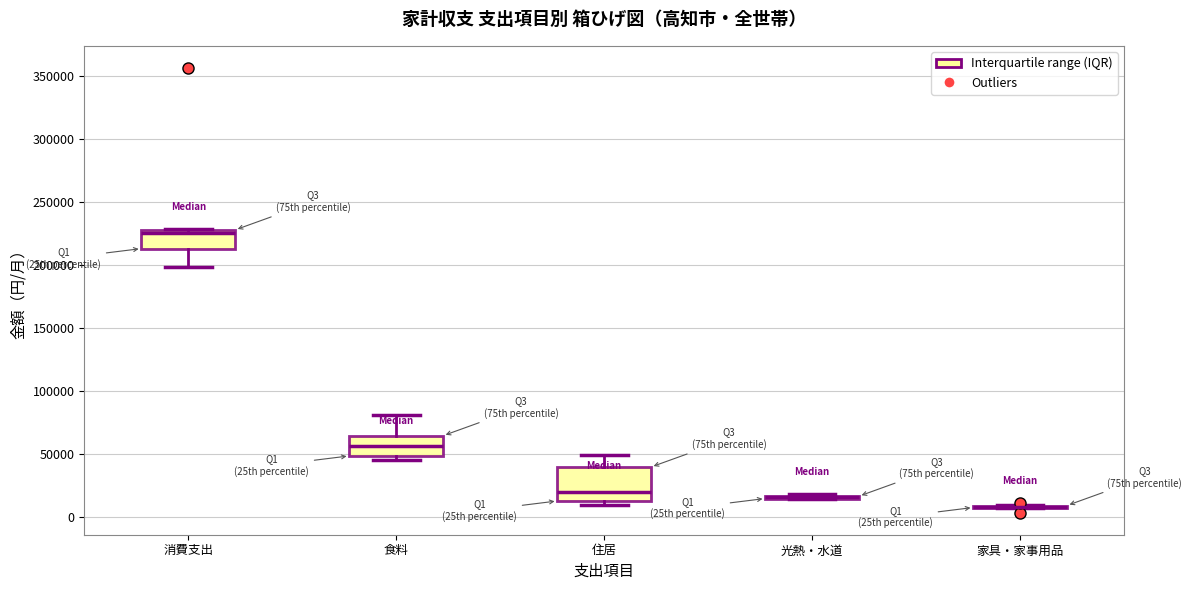

Which box is the tallest, from its lower edge to its upper edge?

住居